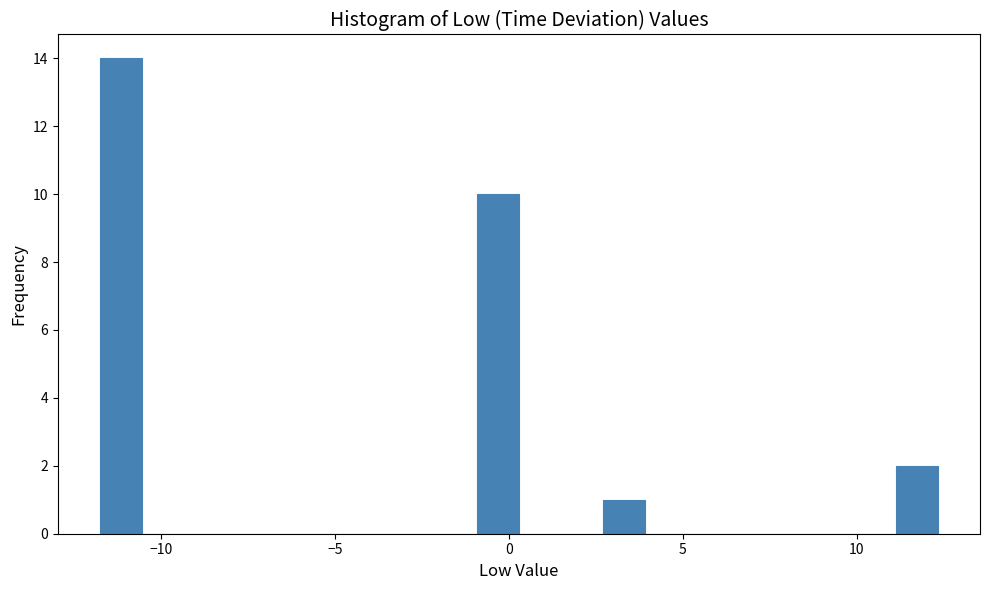

Read against the x-axis, roughly where is the centre of the tallest bar?

-11.0